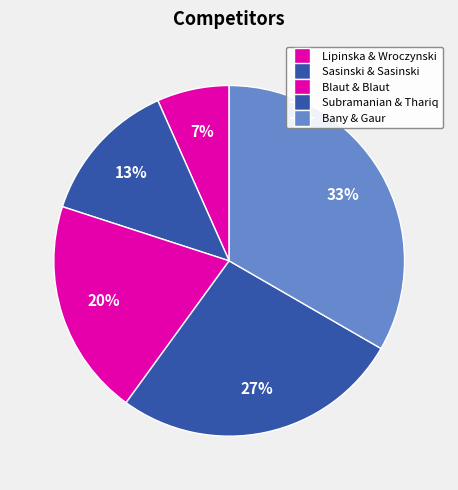

How many segments does this pie chart have?

5